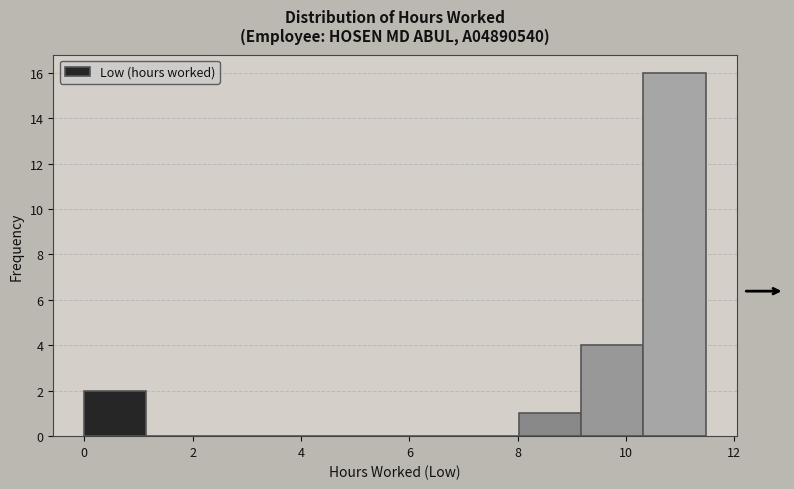

Which range on the x-axis has the tallest bar?

10.4 to 11.4